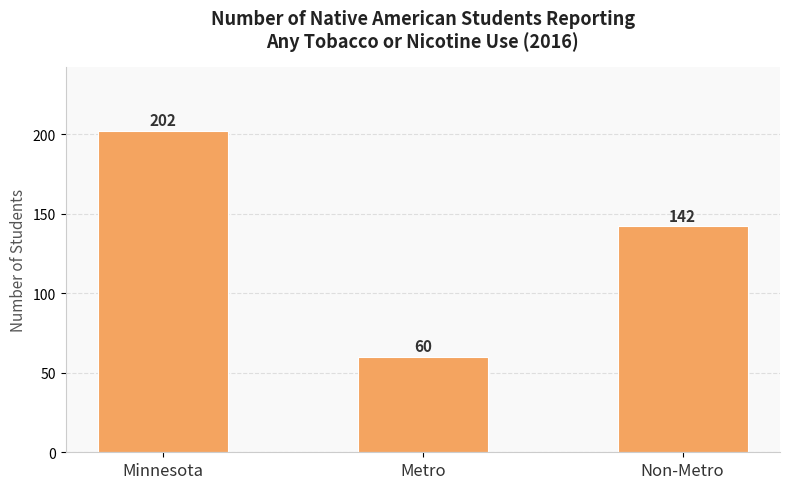

Reading left to right, what are all the values shown in this chart?

Minnesota=202	Metro=60	Non-Metro=142